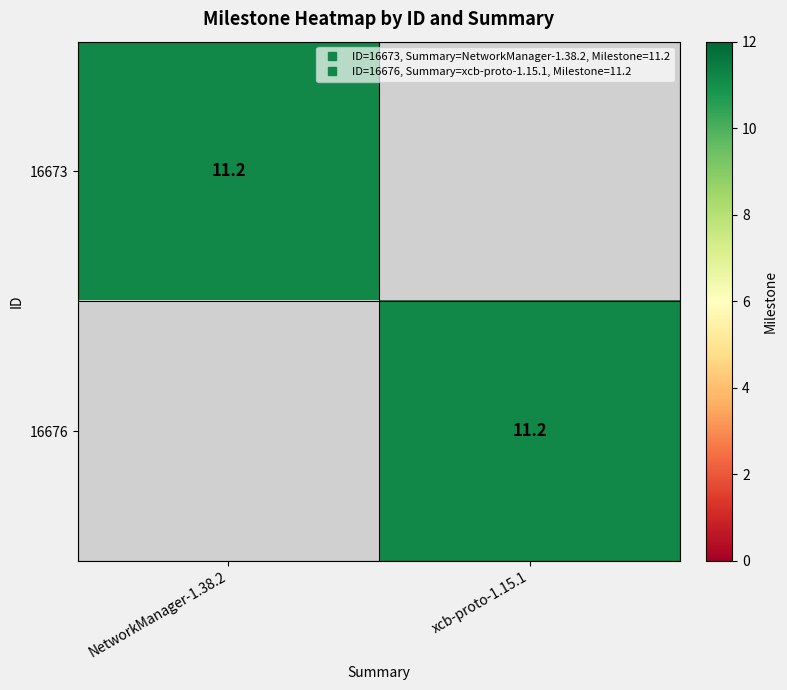

Which series has the largest range (max minus min)?

16673